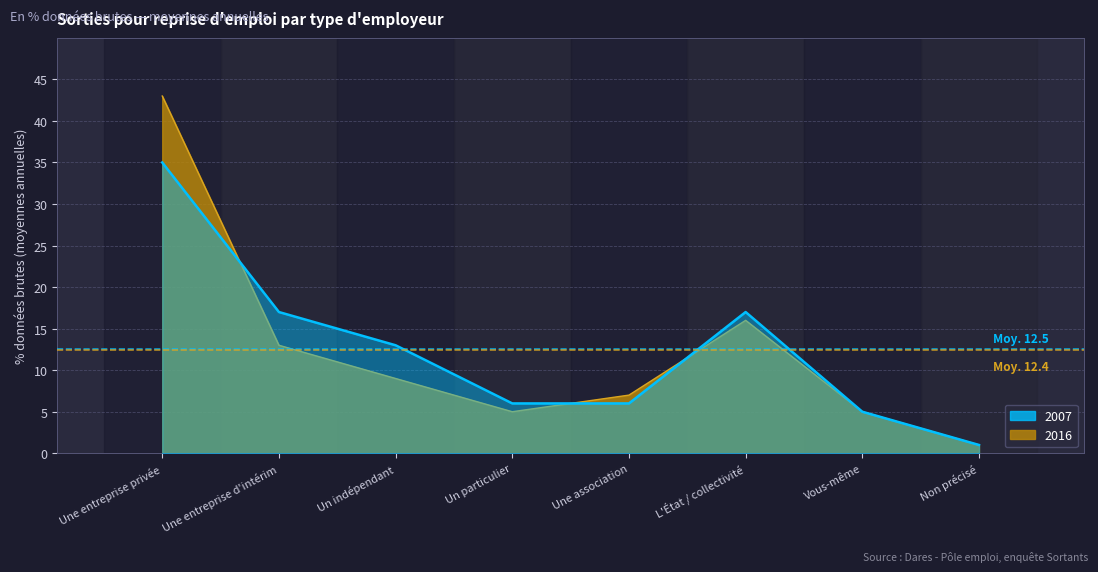

Which has a higher value, Un particulier or Vous-même?

Un particulier